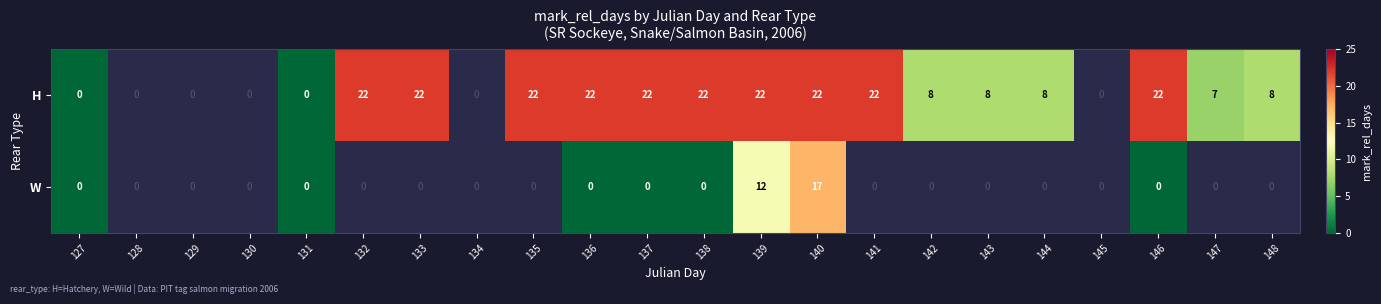

What is the sum of the W values at 139 and 140?

29